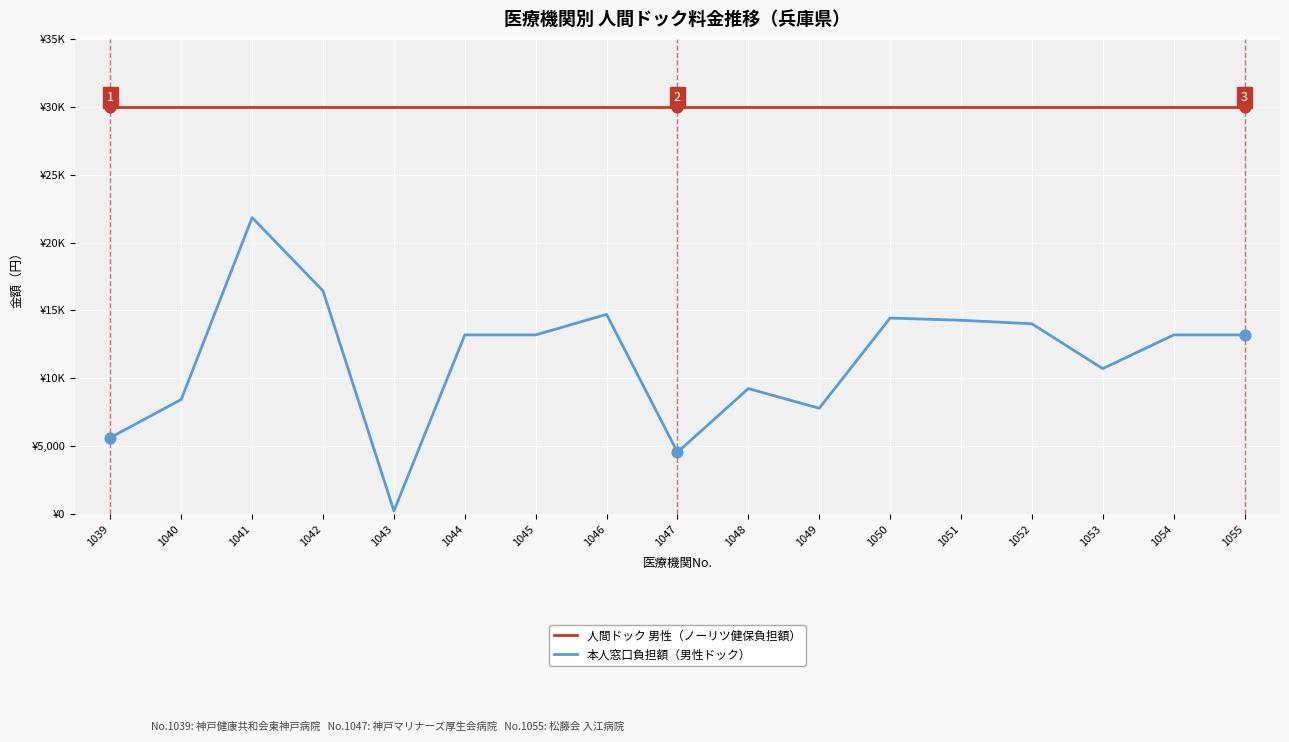

Which series has the largest total across all categories?

人間ドック 男性（ノーリツ健保負担額）